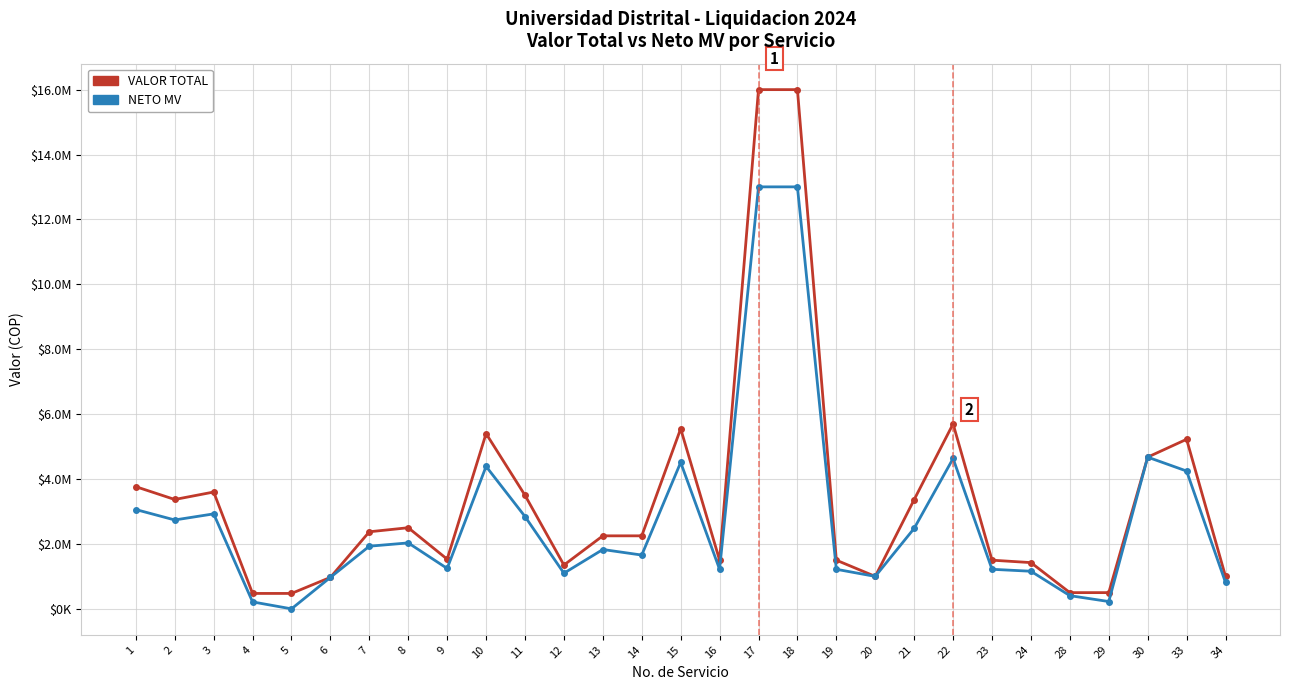

What are all the series names shown in the legend?

VALOR TOTAL, NETO MV